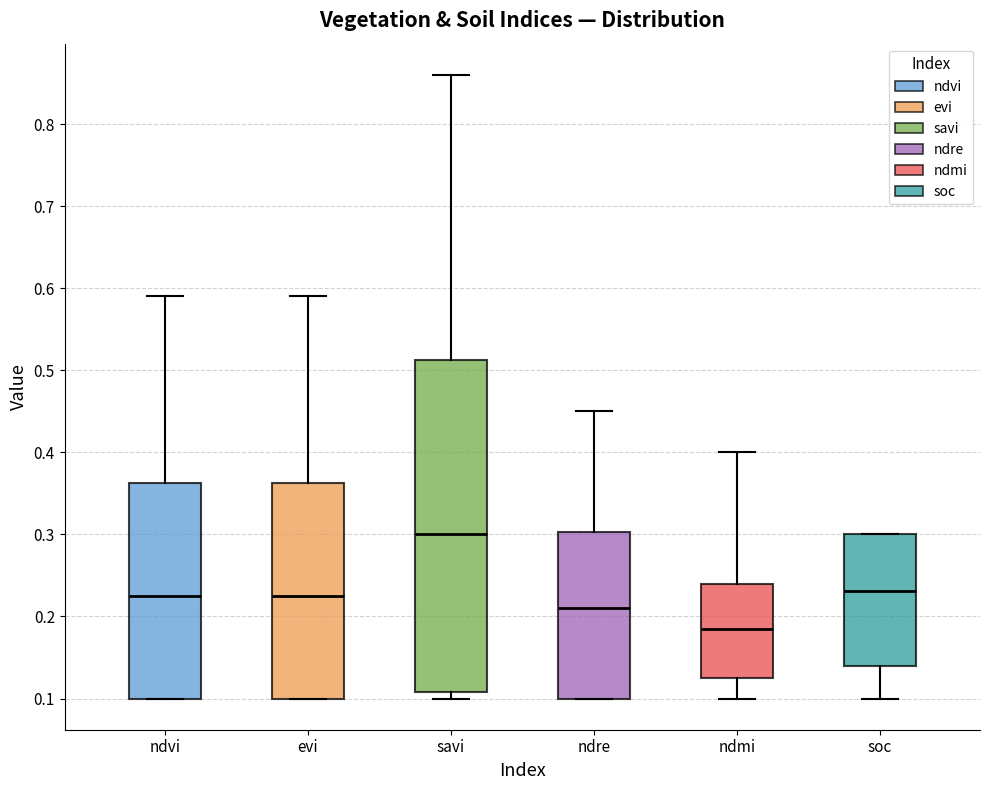

Reading left to right, transcribe this box plot: for each box, give where its median line is, the range the box spans, and where its two whiskers end, as read against the y-axis. The values are not printed on the chart, so give them approximately, as read against the axis.

ndvi: median 0.23, box 0.10 to 0.36, whiskers 0.10 to 0.59
evi: median 0.23, box 0.10 to 0.36, whiskers 0.10 to 0.59
savi: median 0.30, box 0.11 to 0.51, whiskers 0.10 to 0.86
ndre: median 0.21, box 0.10 to 0.30, whiskers 0.10 to 0.45
ndmi: median 0.19, box 0.13 to 0.24, whiskers 0.10 to 0.40
soc: median 0.23, box 0.14 to 0.30, whiskers 0.10 to 0.30